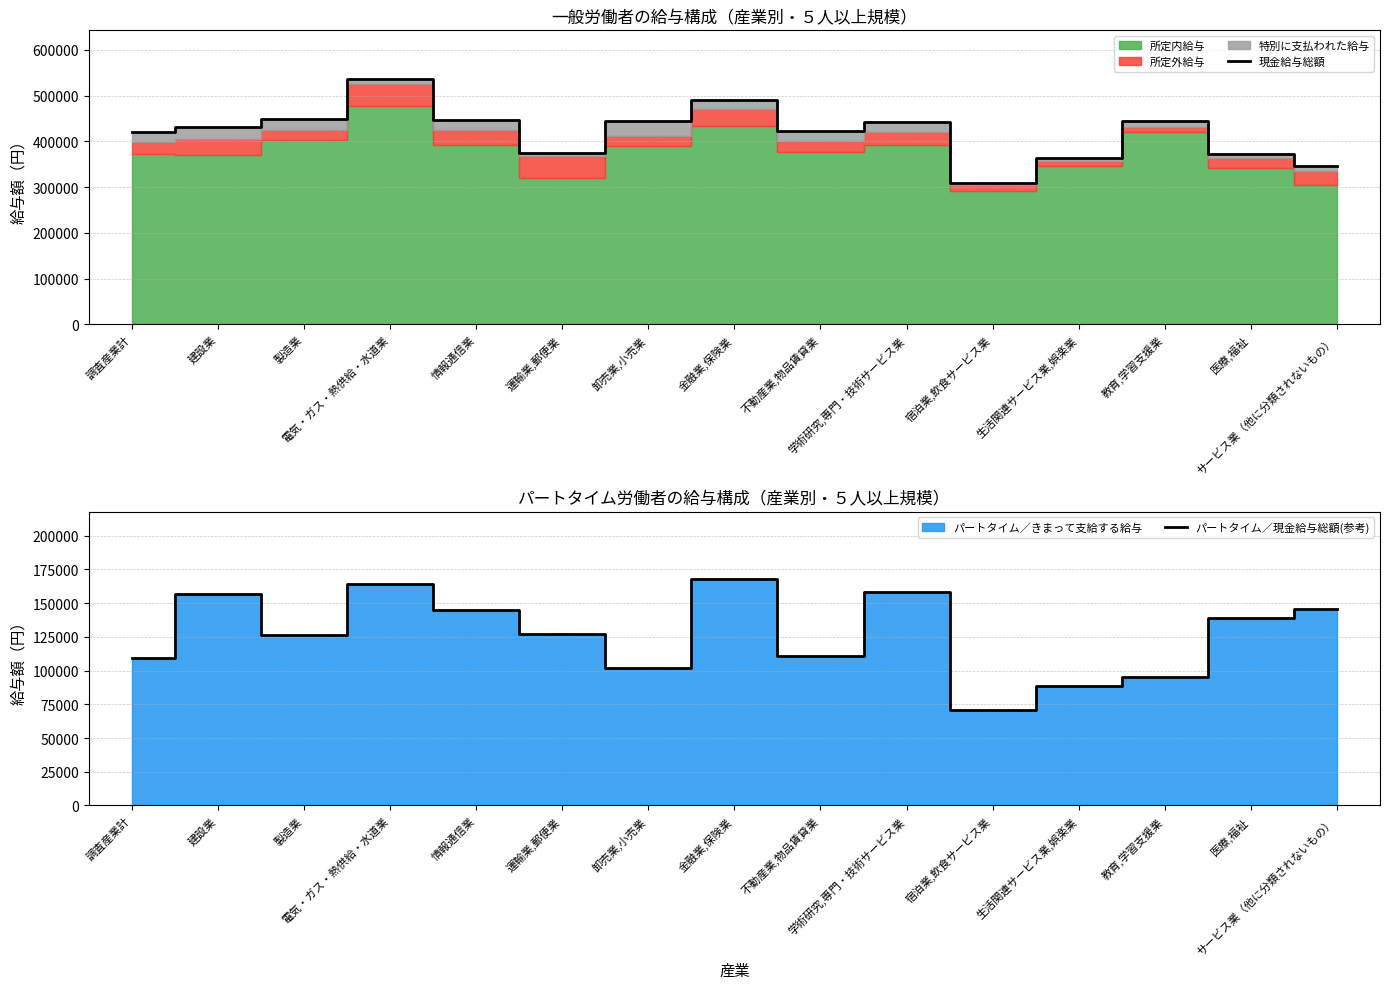

What is the approximate value of パートタイム／現金給与総額(参考) at 医療,福祉?

139091